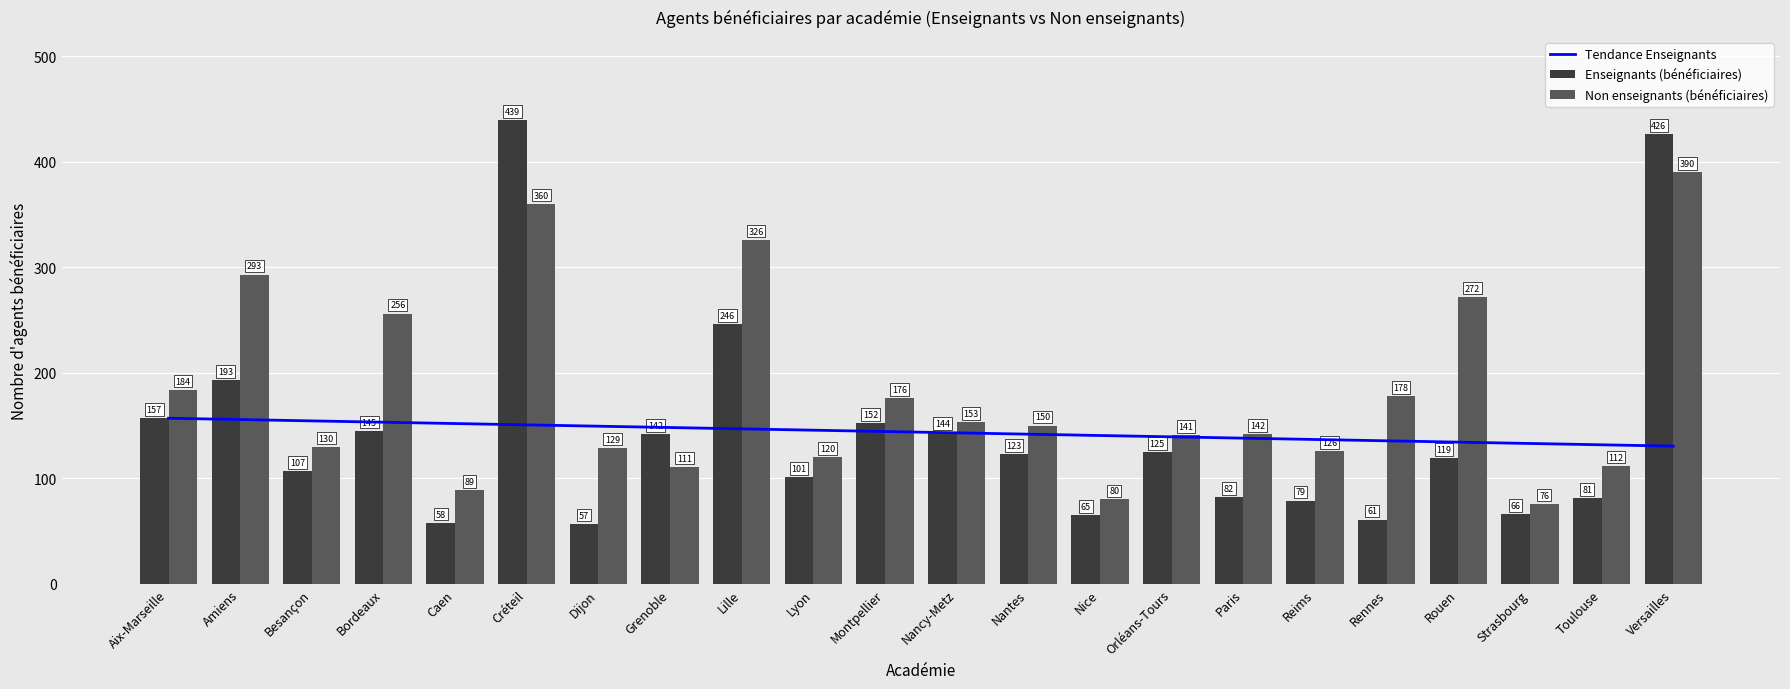

What is the label of the 16th bar from the right?

Dijon